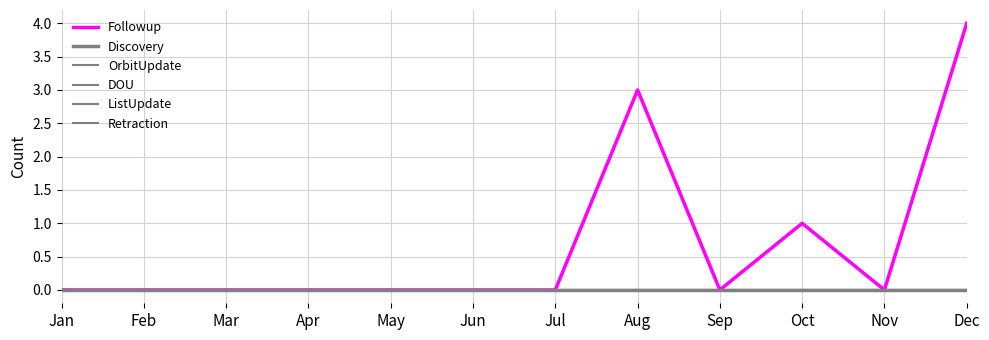

Which series has the largest total across all categories?

Followup